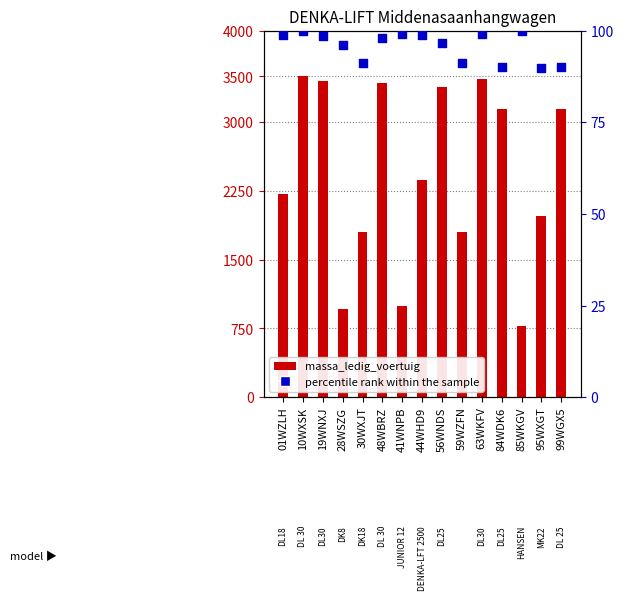

What is the total value across all series at 28WSZG?

1056.0